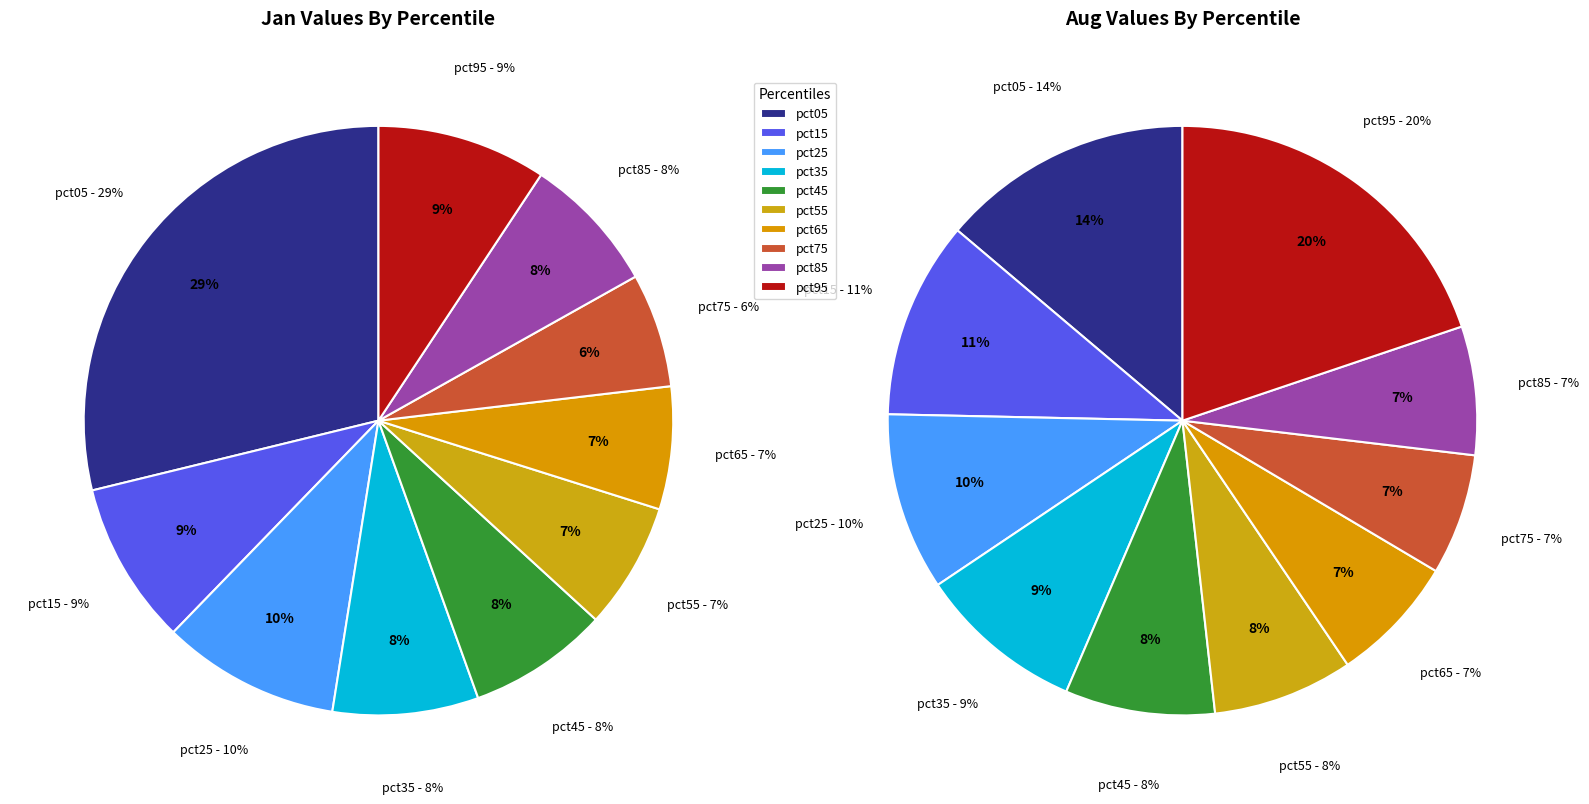

Count the number of slices in the pie.

10